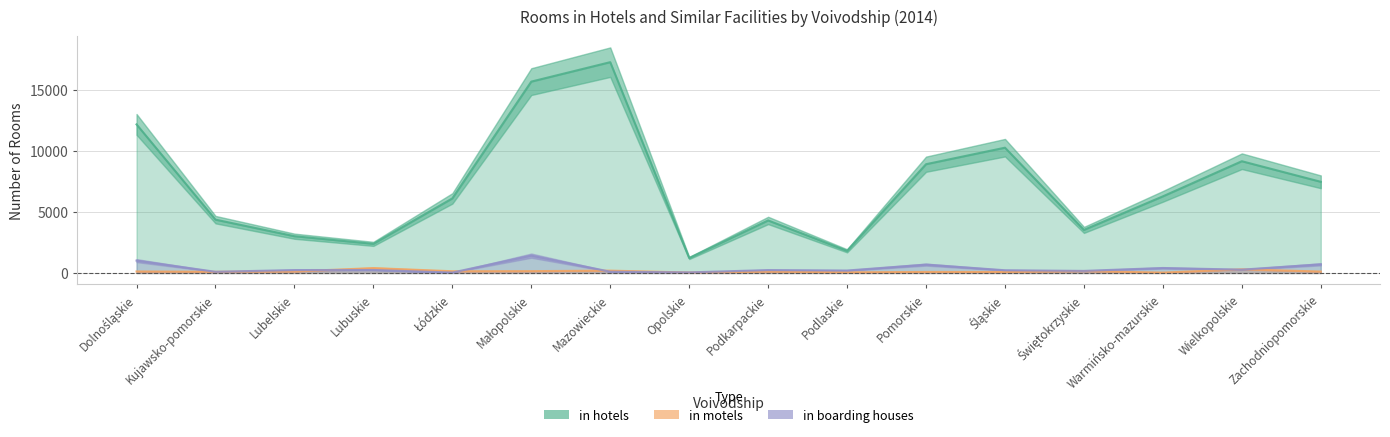

What is the label of the 10th point from the right?

Mazowieckie